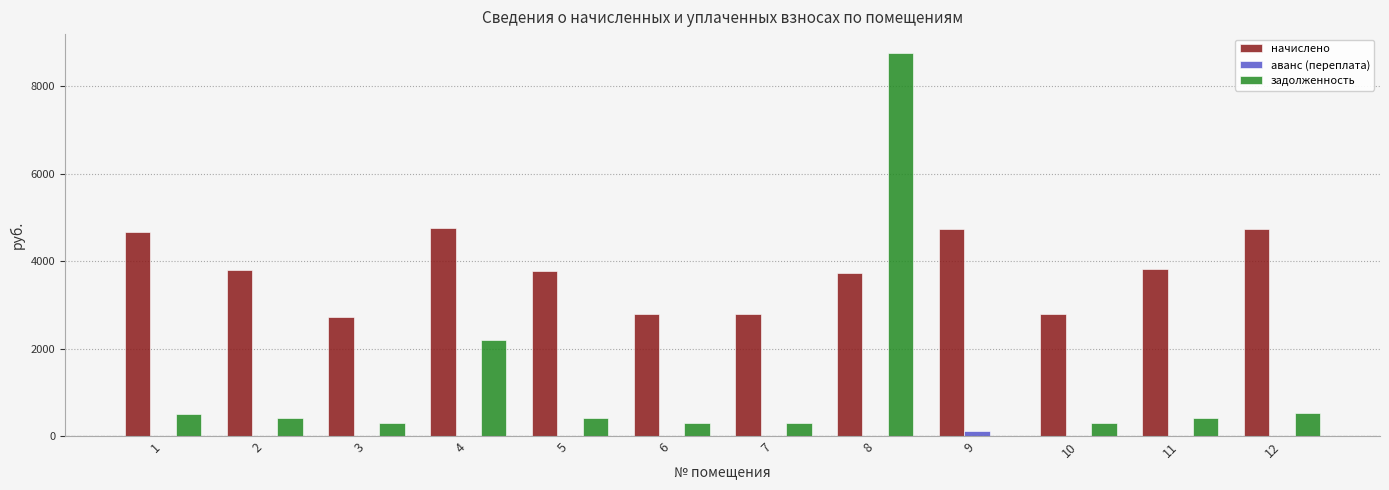

What is the sum of the задолженность values at 9 and 8?

8757.3